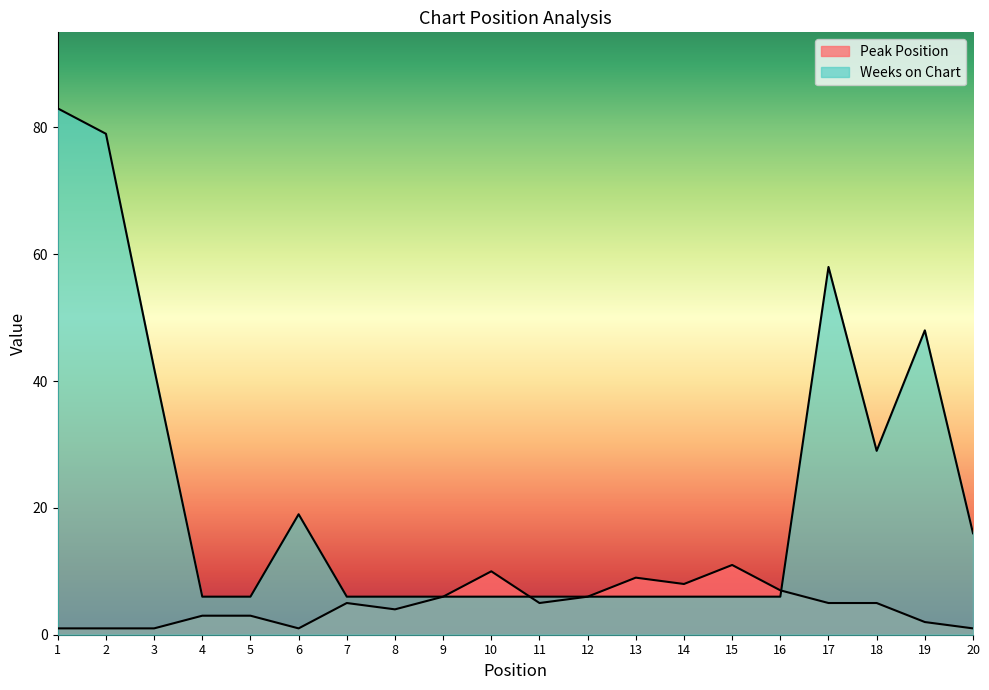

What is the value of the Weeks on Chart point at the 4th from the left?

6